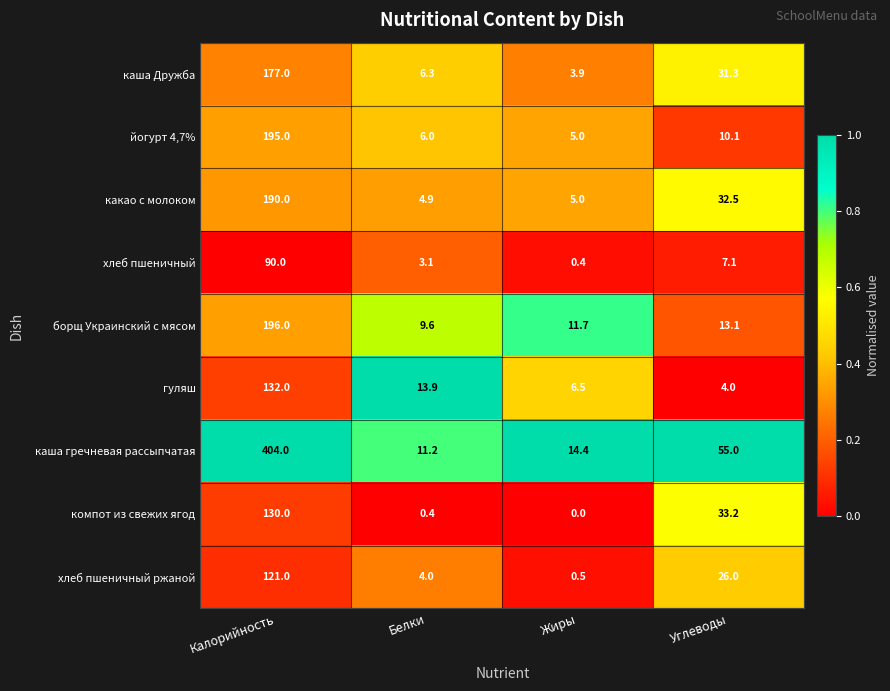

Which series has the largest total across all categories?

каша гречневая рассыпчатая